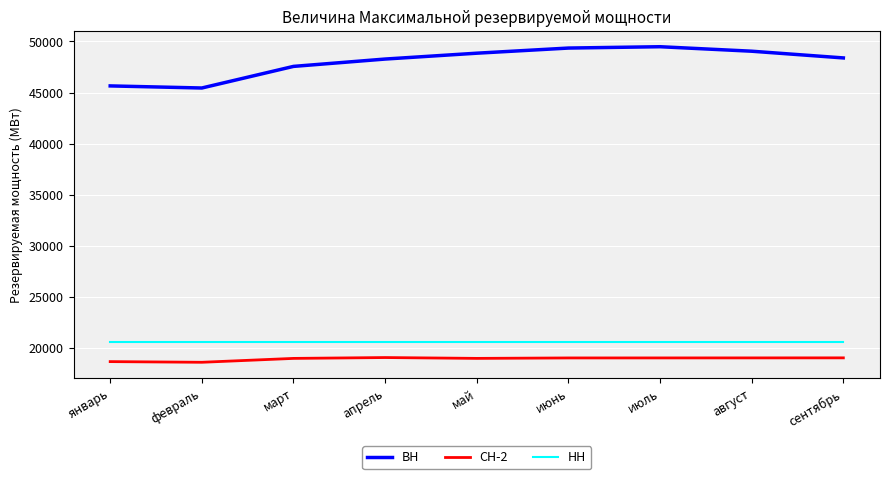

What is the lowest value of the НН series?

20530.0